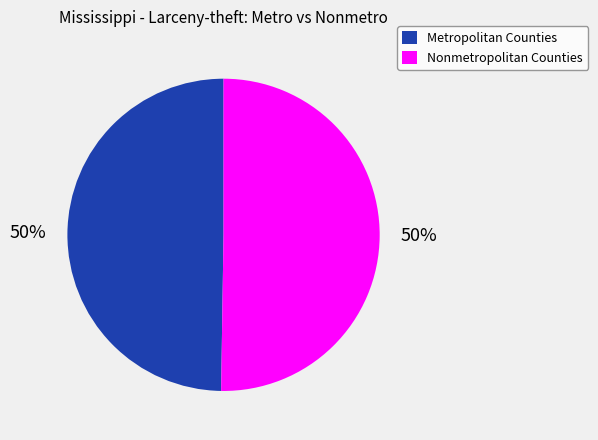

True or false: Metropolitan Counties accounts for 76% of the total.

False